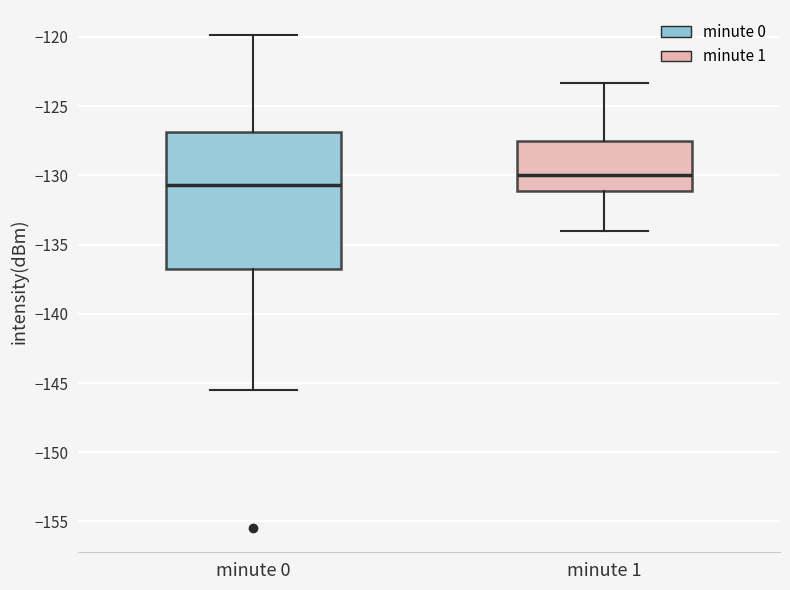

Reading left to right, transcribe this box plot: for each box, give where its median line is, the range the box spans, and where its two whiskers end, as read against the y-axis. The values are not printed on the chart, so give them approximately, as read against the axis.

minute 0: median -130.5, box -137.0 to -127.0, whiskers -145.5 to -120.0
minute 1: median -130.0, box -131.0 to -127.5, whiskers -134.0 to -123.5